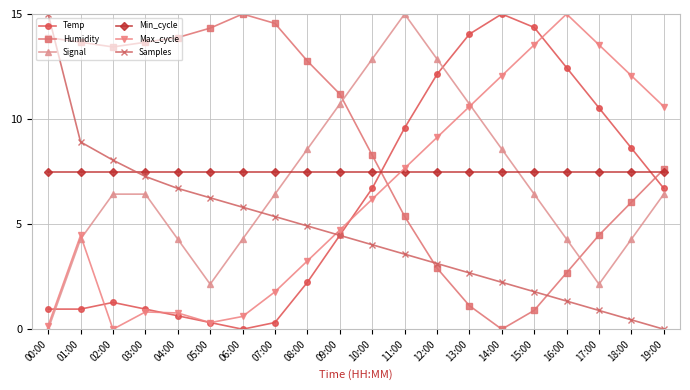

Count the number of data series in this chart.

6